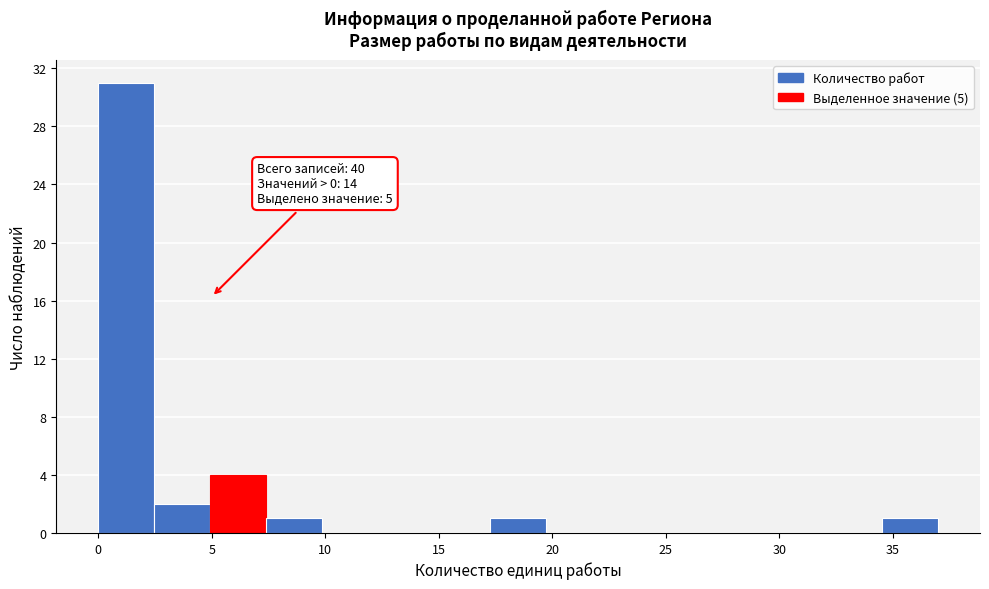

Over which range of the x-axis is the bar tallest?

0.0 to 2.5